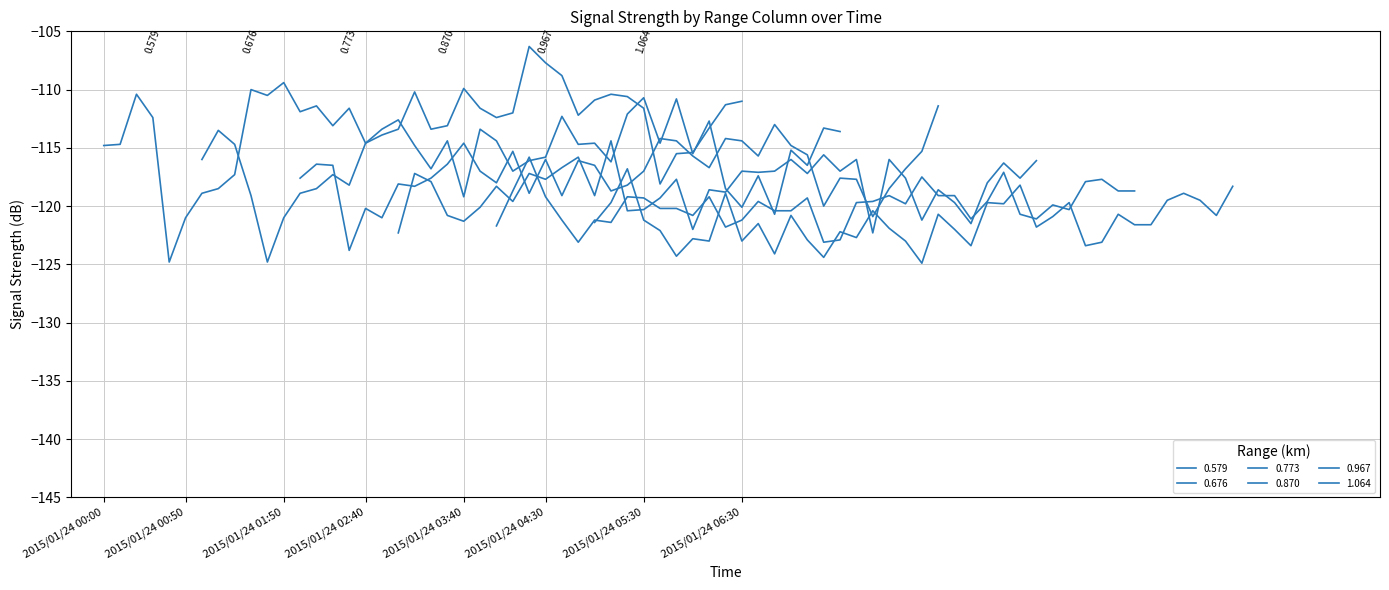

At which category is the sum across all series the highest?

2015/01/24 04:20